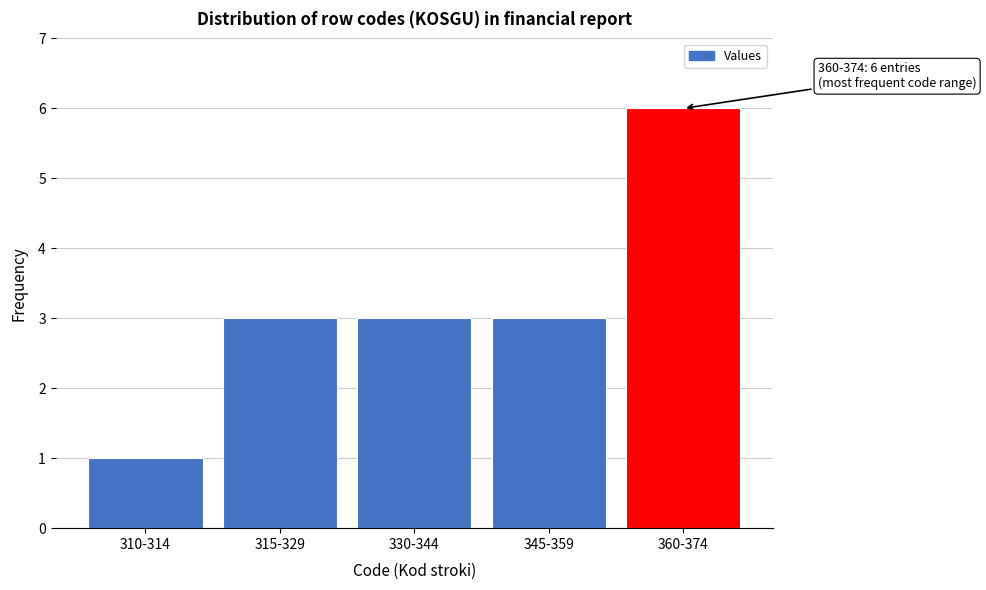

Reading right to left, transcribe all the data shown in this chart.

360-374=6	345-359=3	330-344=3	315-329=3	310-314=1